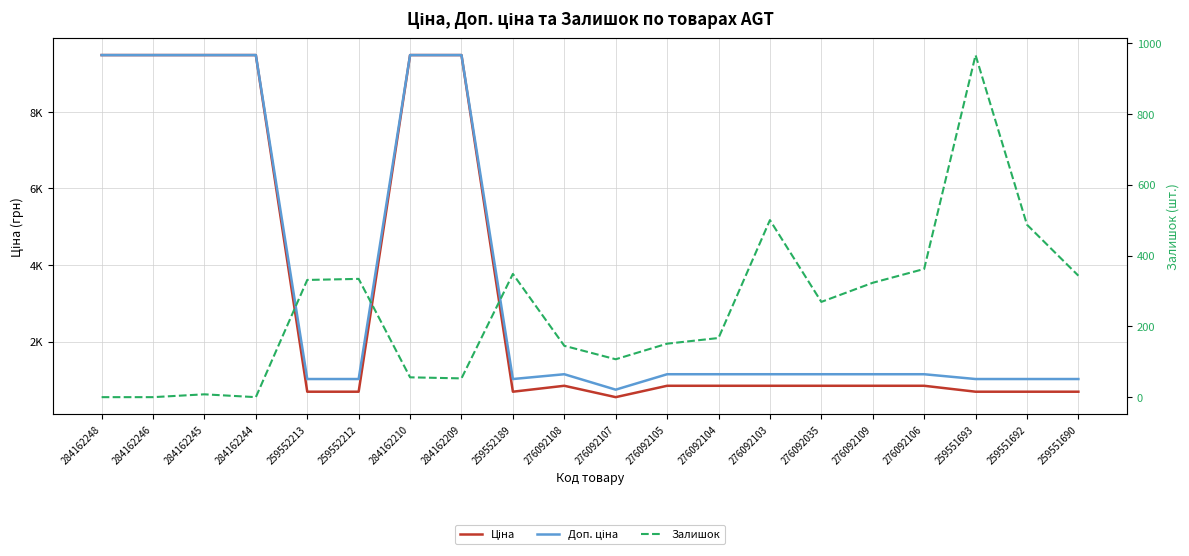

What is the average value of the Залишок series?

247.5